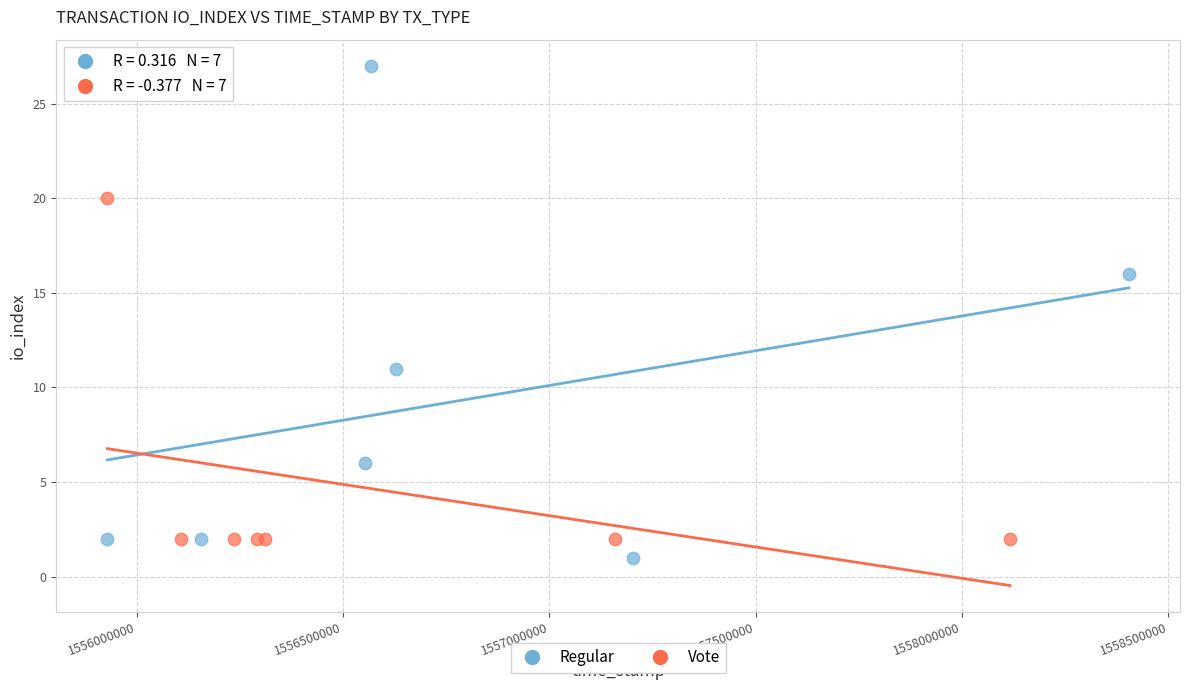

Which series has the widest spread of Y values?

Regular